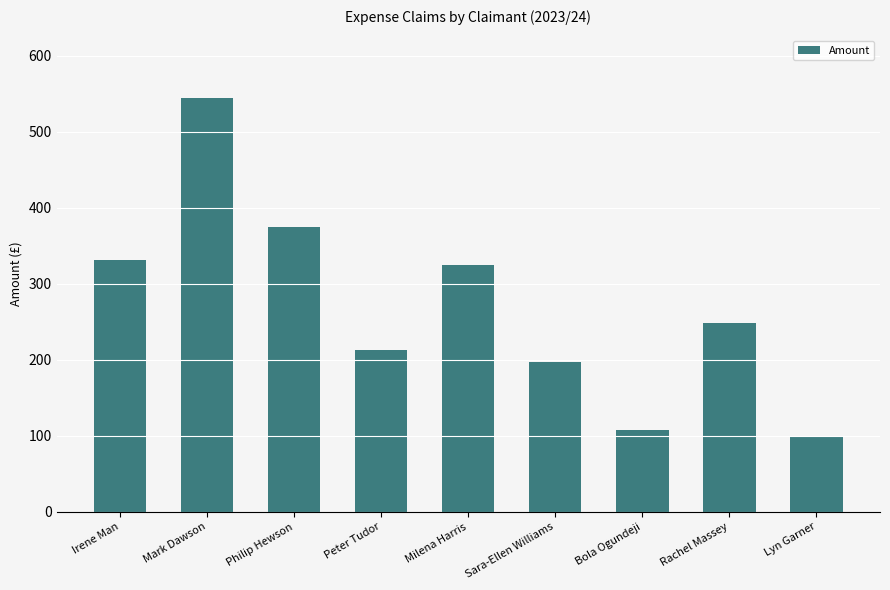

How many data points does each series have?

9